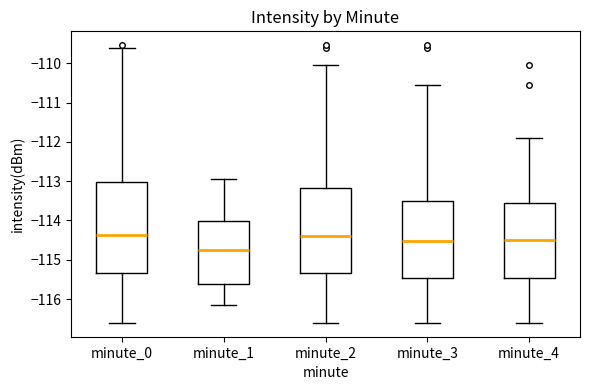

Reading left to right, transcribe this box plot: for each box, give where its median line is, the range the box spans, and where its two whiskers end, as read against the y-axis. The values are not printed on the chart, so give them approximately, as read against the axis.

minute_0: median -114.4, box -115.3 to -113.0, whiskers -116.6 to -109.6
minute_1: median -114.8, box -115.6 to -114.0, whiskers -116.1 to -112.9
minute_2: median -114.4, box -115.3 to -113.2, whiskers -116.6 to -110.1
minute_3: median -114.5, box -115.5 to -113.5, whiskers -116.6 to -110.6
minute_4: median -114.5, box -115.5 to -113.6, whiskers -116.6 to -111.9